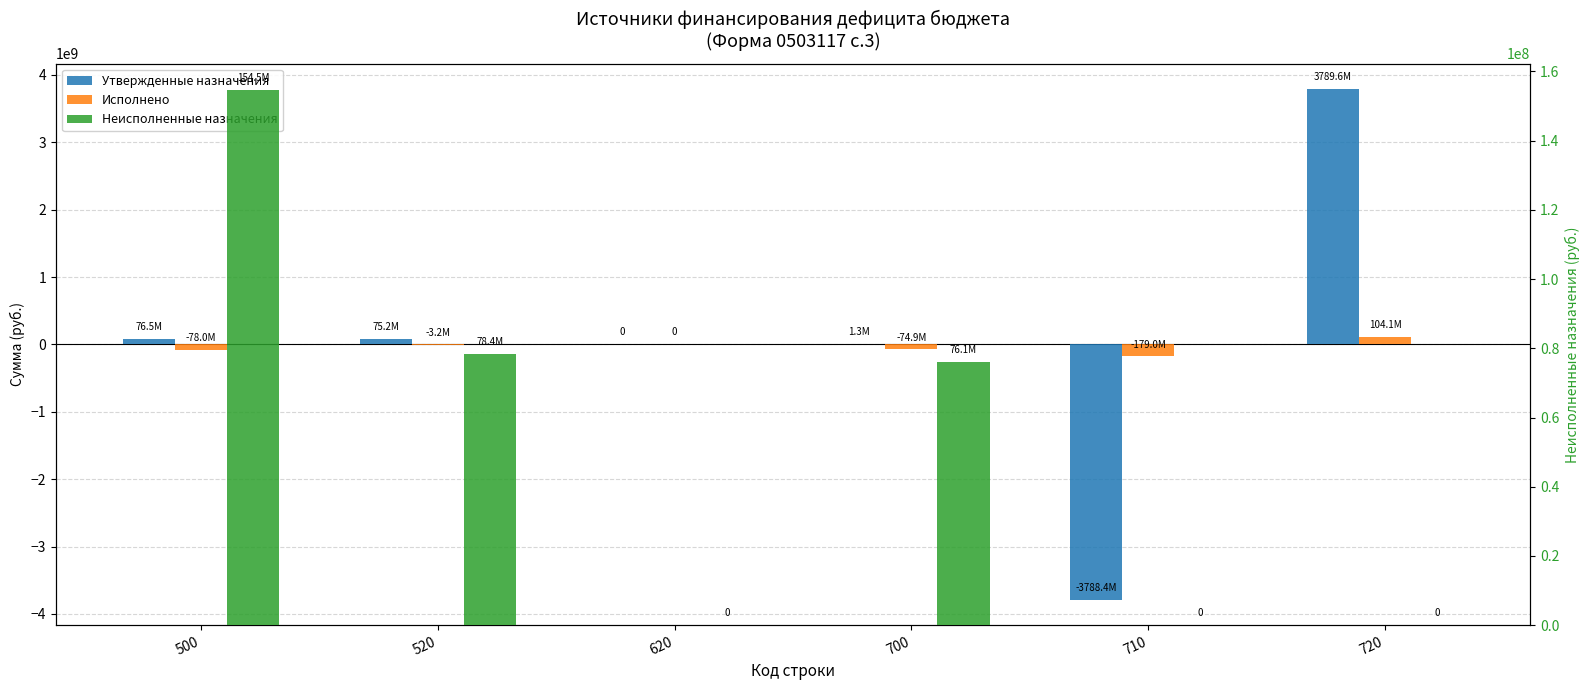

How many distinct data groups are displayed?

3